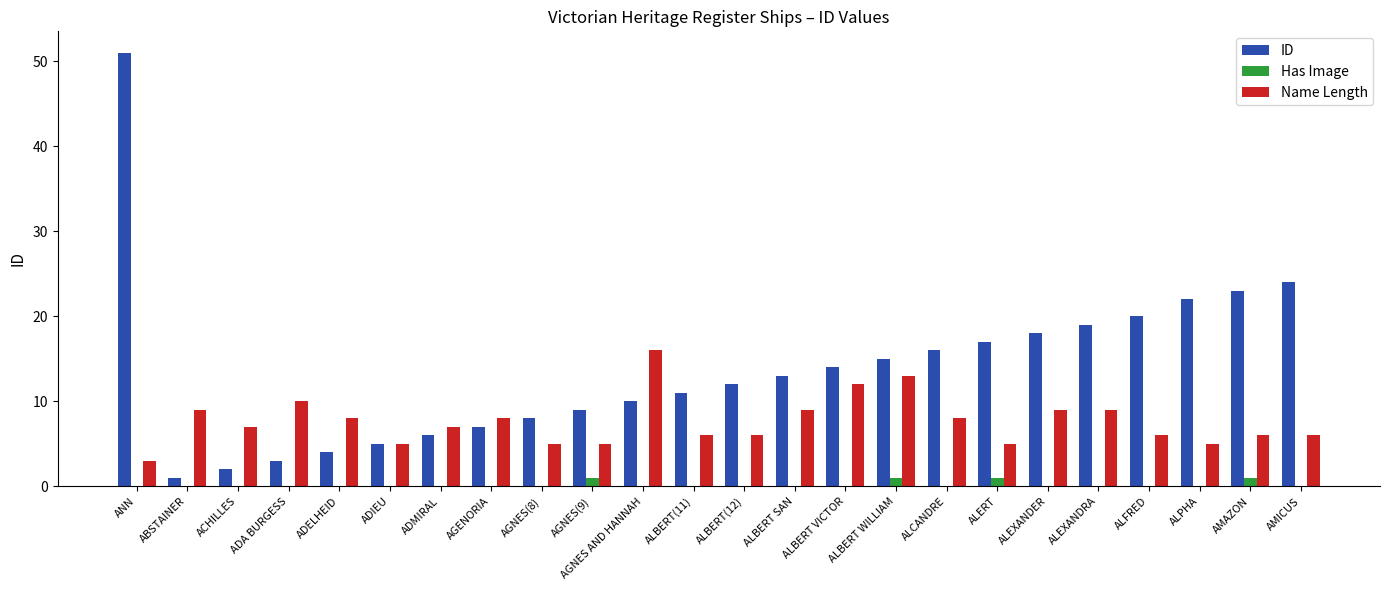

At which category does the chart reach its peak across all series?

ANN